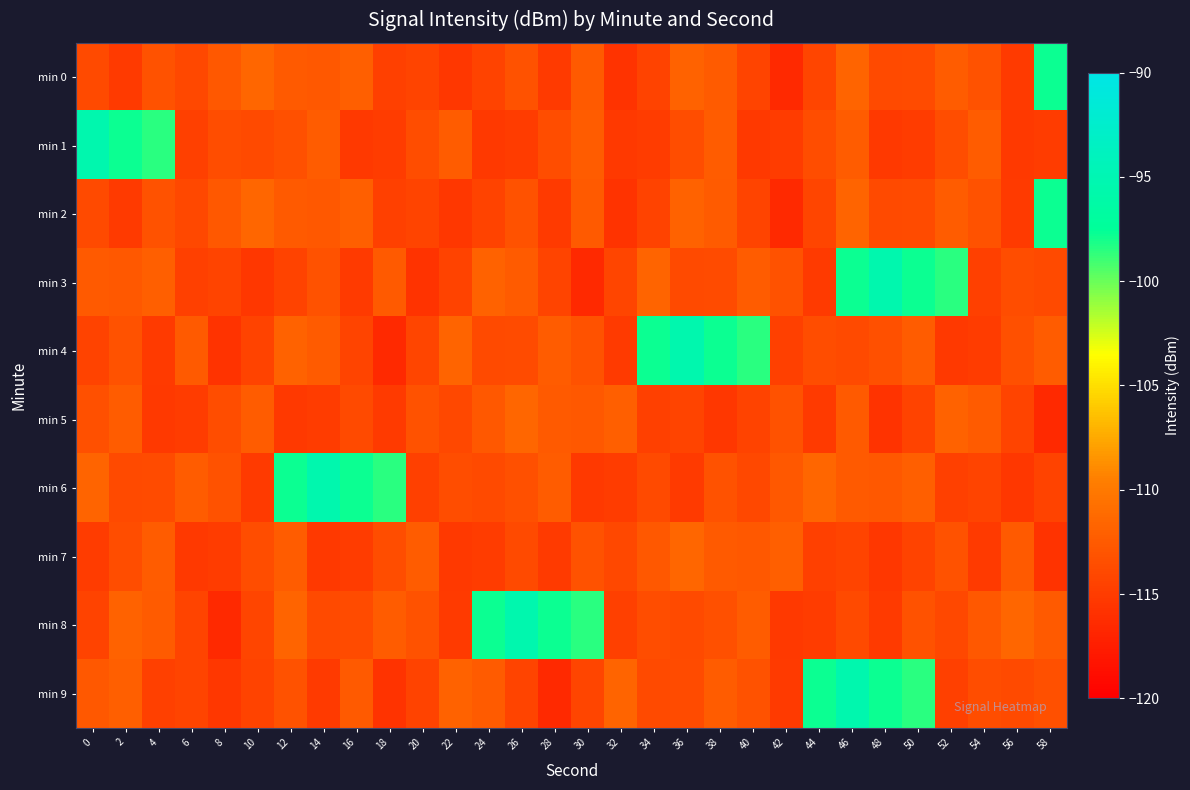

What is the difference between the highest and lowest values at 18?

18.0